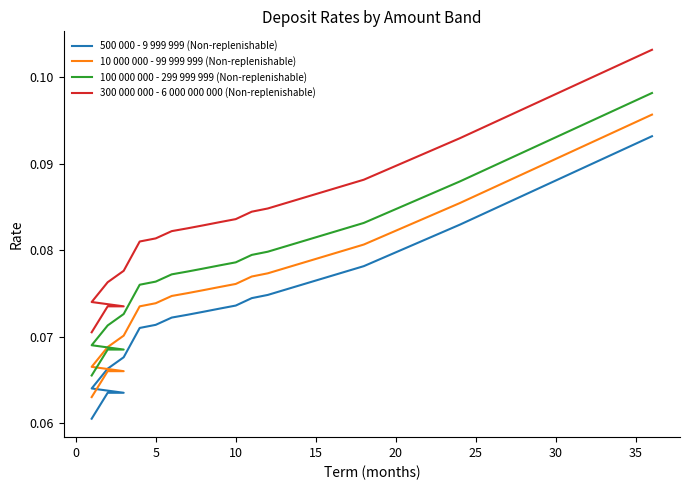

What is the minimum value shown in the chart?

0.1